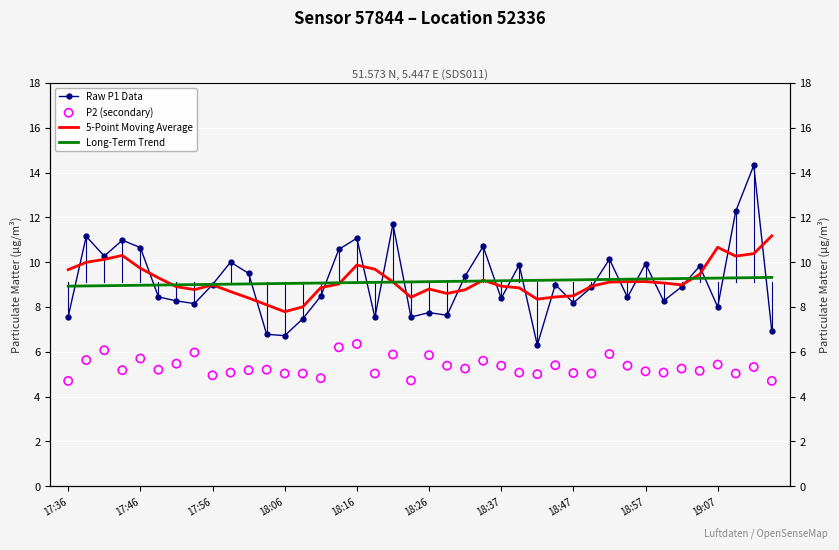

Which series contains the lowest Y value?

P2 (secondary)